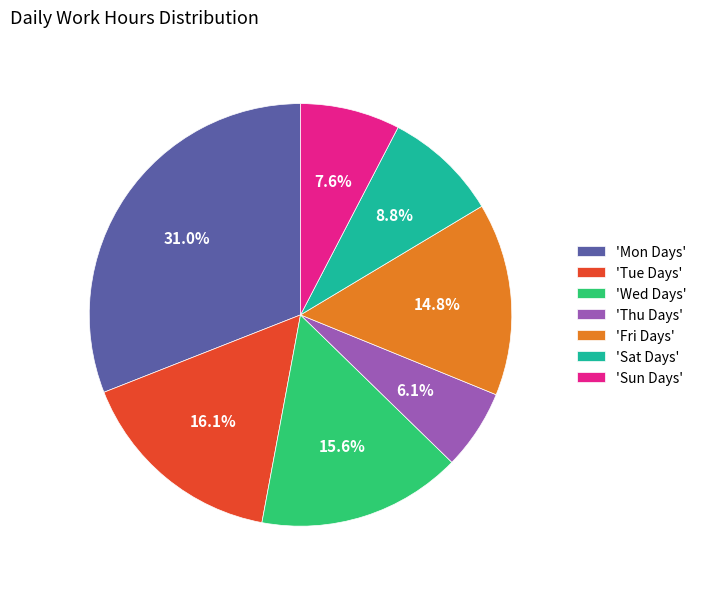

Which has a higher value, 'Tue Days' or 'Mon Days'?

'Mon Days'